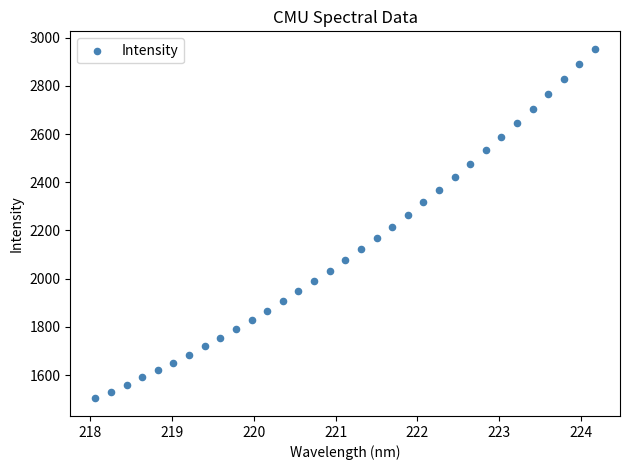

What is the range of Y values (max minus min)?

1451.6